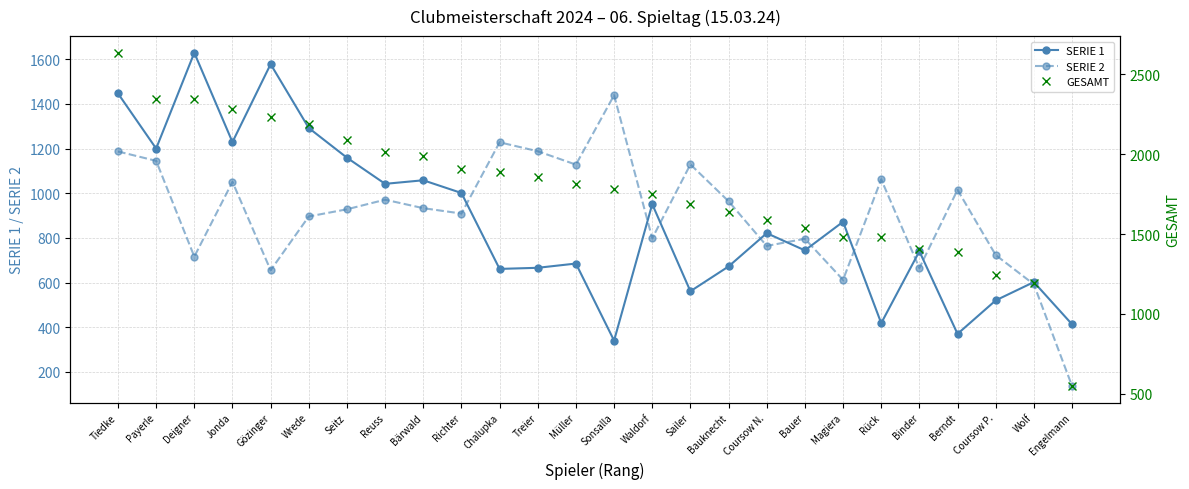

Between Berndt and Gözinger, which is larger?

Gözinger